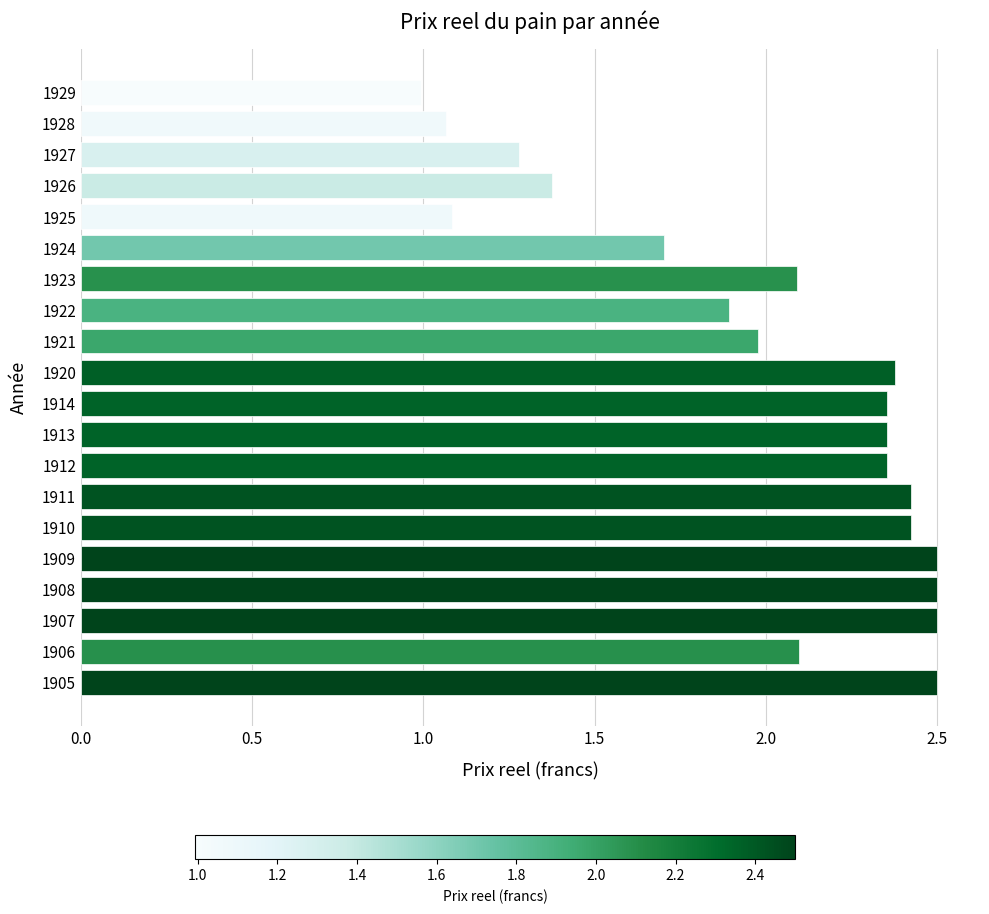

How many bars are there in total?

20